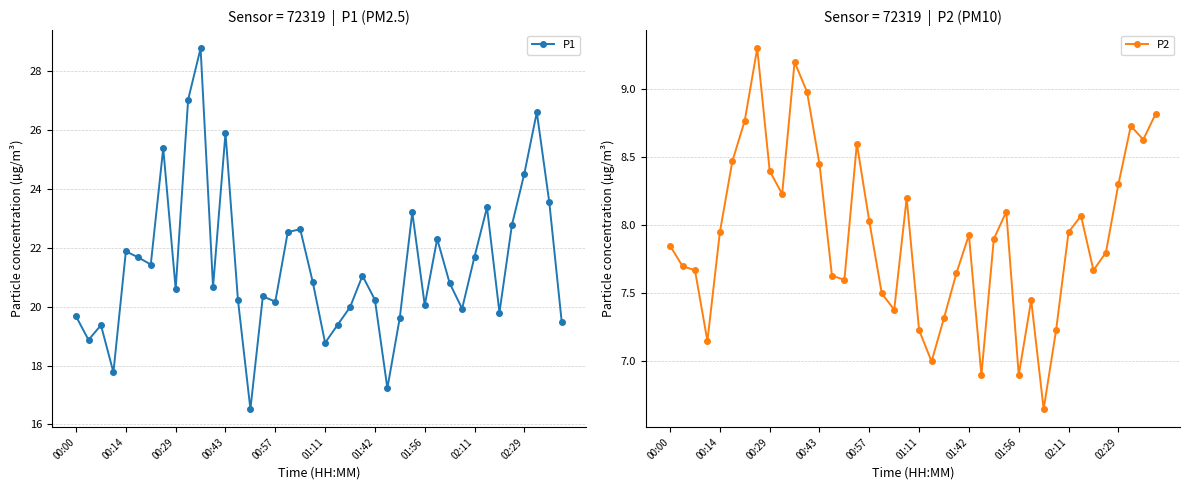

Rank the series by their maximum value, from highest to lowest.

P1, P2